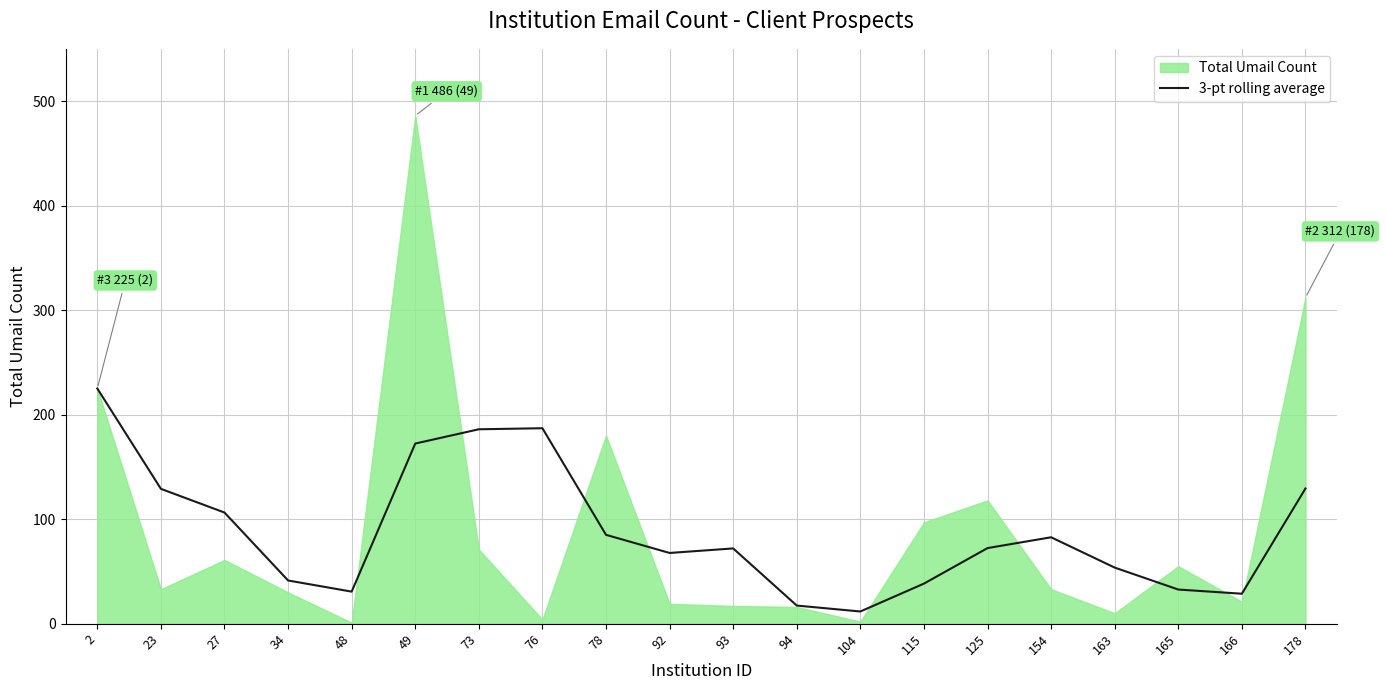

What is the average value?

88.5